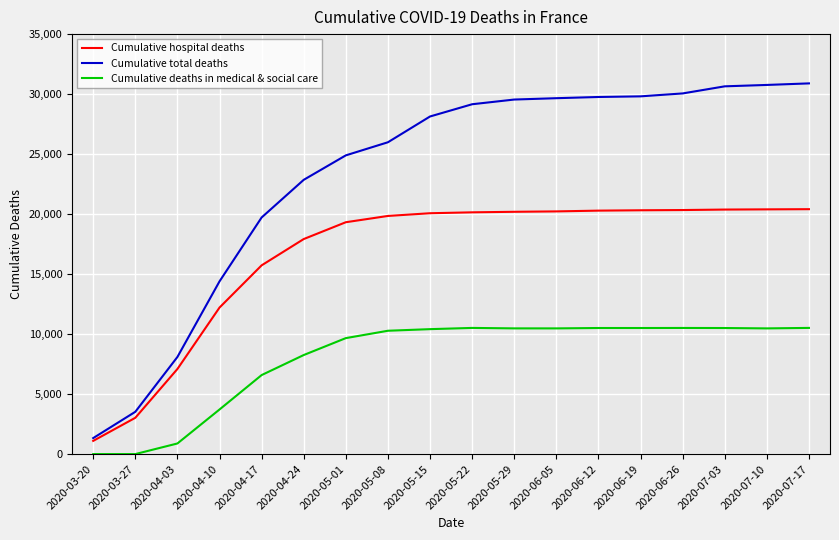

Is the value of Cumulative hospital deaths at 2020-05-01 greater than the value of Cumulative deaths in medical & social care at 2020-04-24?

Yes